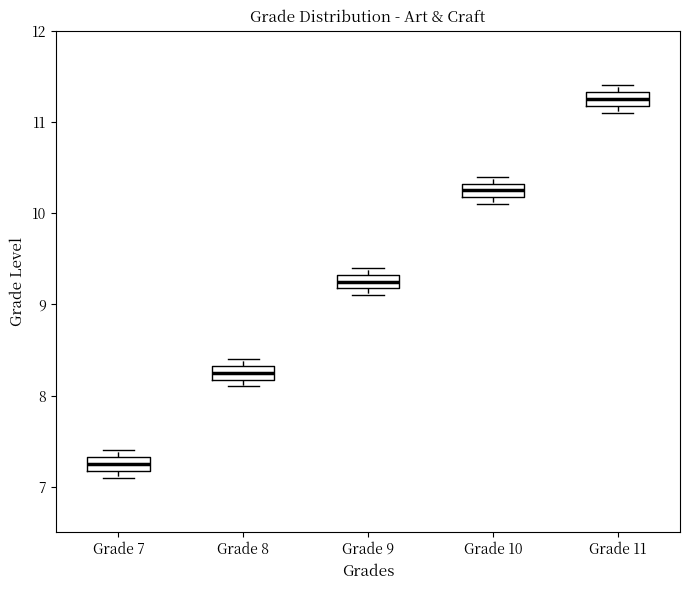

Reading left to right, read every box against the y-axis: the position of its median line, the range the box covers, and the ends of its whiskers. The values are not printed on the chart, so give them approximately, as read against the axis.

Grade 7: median 7.3 (inside the box), box 7.2 to 7.3, whiskers 7.1 to 7.4
Grade 8: median 8.3 (inside the box), box 8.2 to 8.3, whiskers 8.1 to 8.4
Grade 9: median 9.3 (inside the box), box 9.2 to 9.3, whiskers 9.1 to 9.4
Grade 10: median 10.3 (inside the box), box 10.2 to 10.3, whiskers 10.1 to 10.4
Grade 11: median 11.3 (inside the box), box 11.2 to 11.3, whiskers 11.1 to 11.4